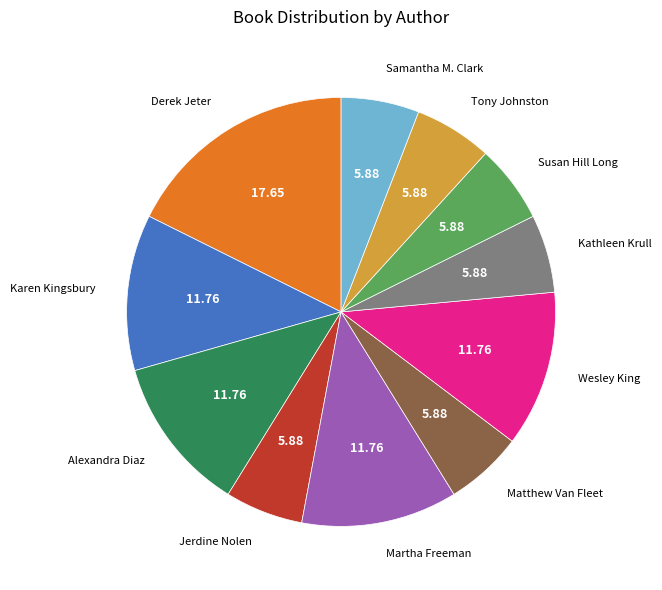

Is there any slice that represents more than half of the pie?

No